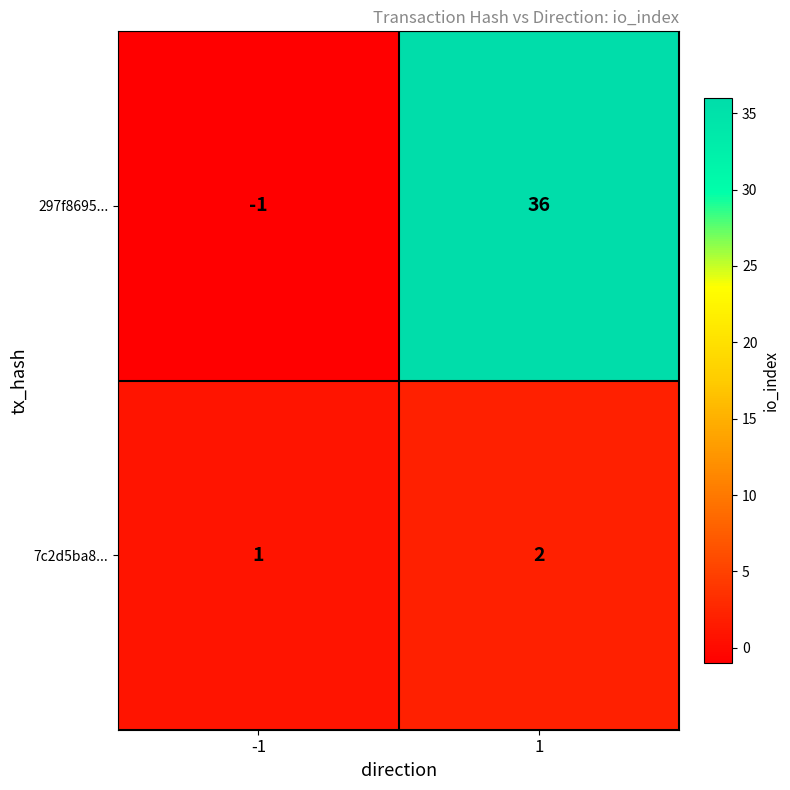

What is the greatest value displayed?

36